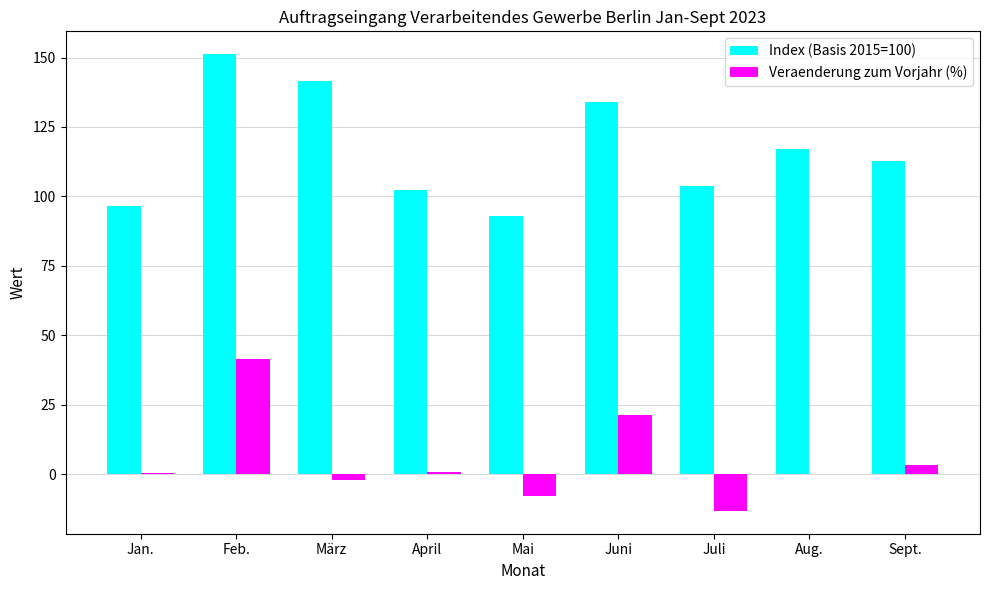

Are the bars horizontal?

No